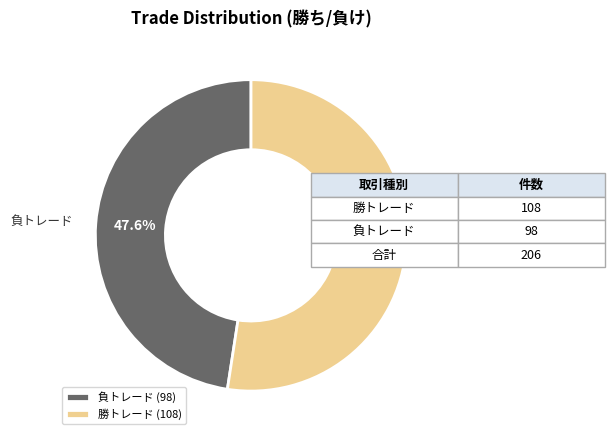

What is the ratio of the value at 負トレード to the value at 勝トレード?

0.9